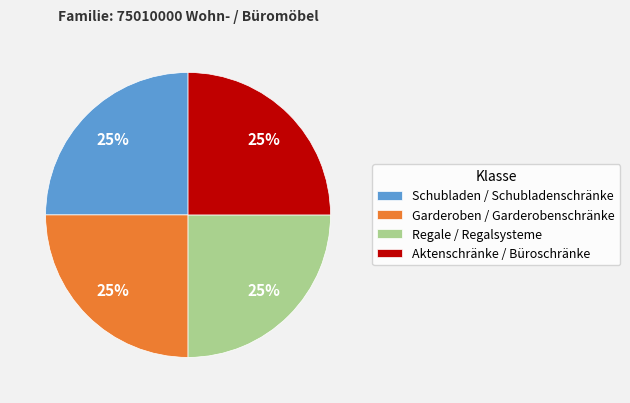

Count the number of slices in the pie.

4